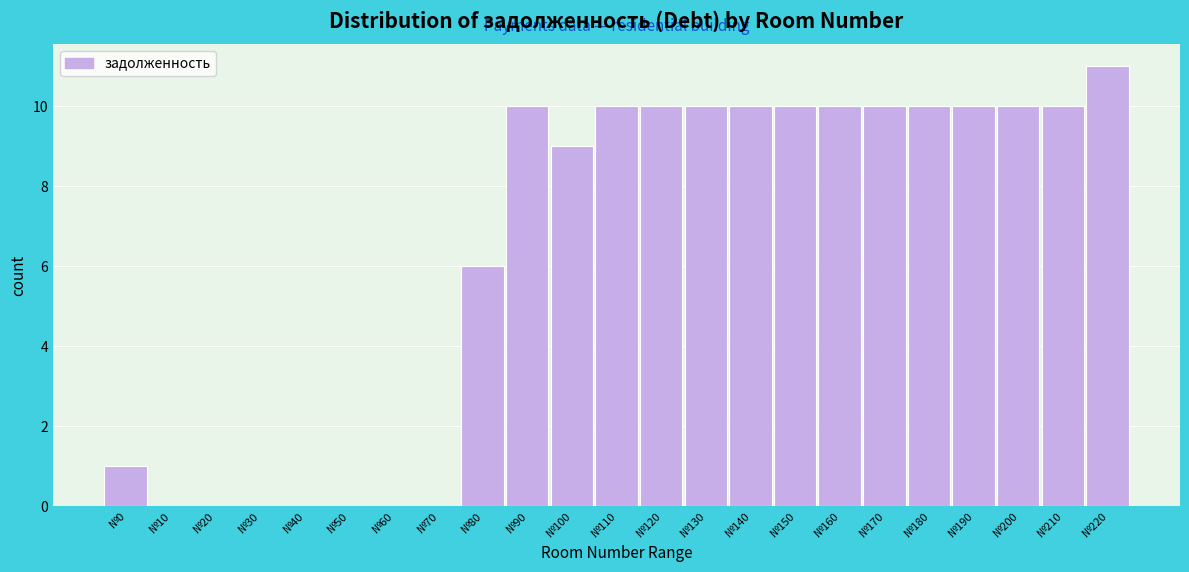

Reading left to right, list all the values displayed in this chart.

№0=1	№10=0	№20=0	№30=0	№40=0	№50=0	№60=0	№70=0	№80=6	№90=10	№100=9	№110=10	№120=10	№130=10	№140=10	№150=10	№160=10	№170=10	№180=10	№190=10	№200=10	№210=10	№220=11